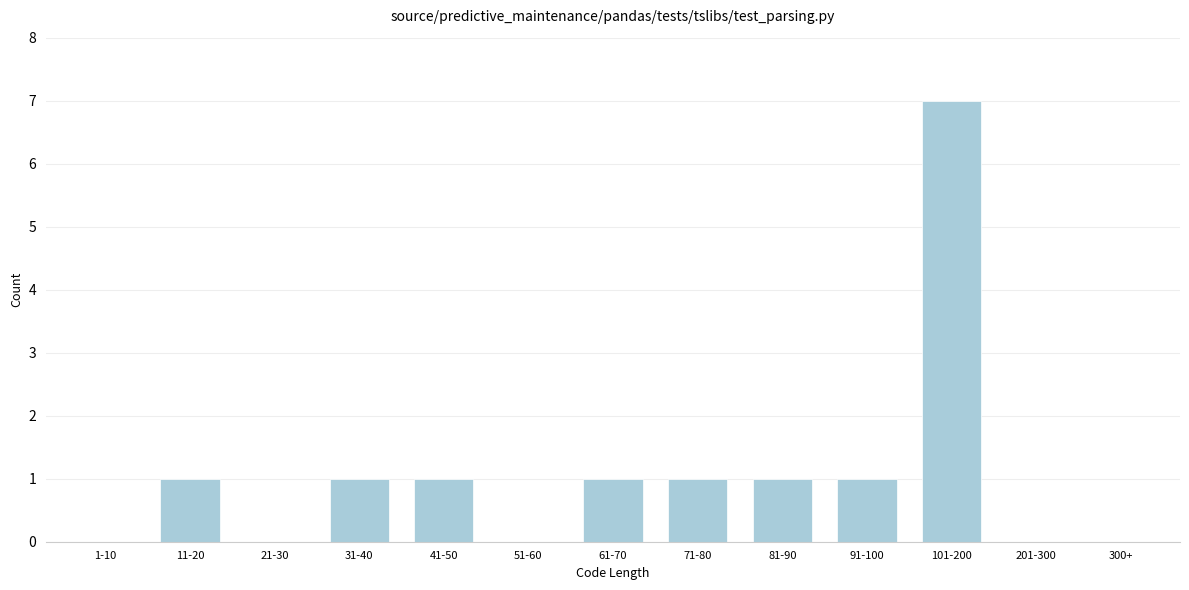

Reading left to right, extract all data points from this chart.

1-10=0	11-20=1	21-30=0	31-40=1	41-50=1	51-60=0	61-70=1	71-80=1	81-90=1	91-100=1	101-200=7	201-300=0	300+=0